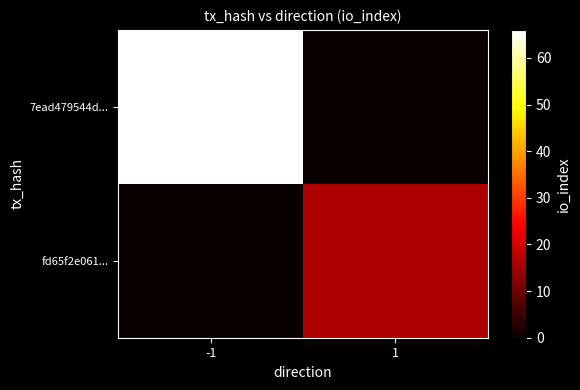

Reading left to right, transcribe all the data shown in this chart.

7ead479544d...: -1=66	1=0
fd65f2e061...: -1=0	1=16